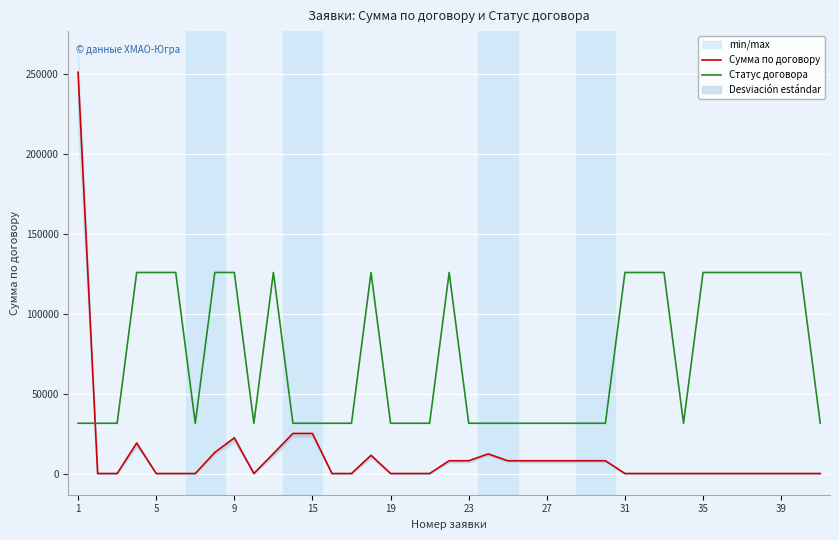

Rank the series at 11 from lowest to highest value.

Сумма по договору, Статус договора